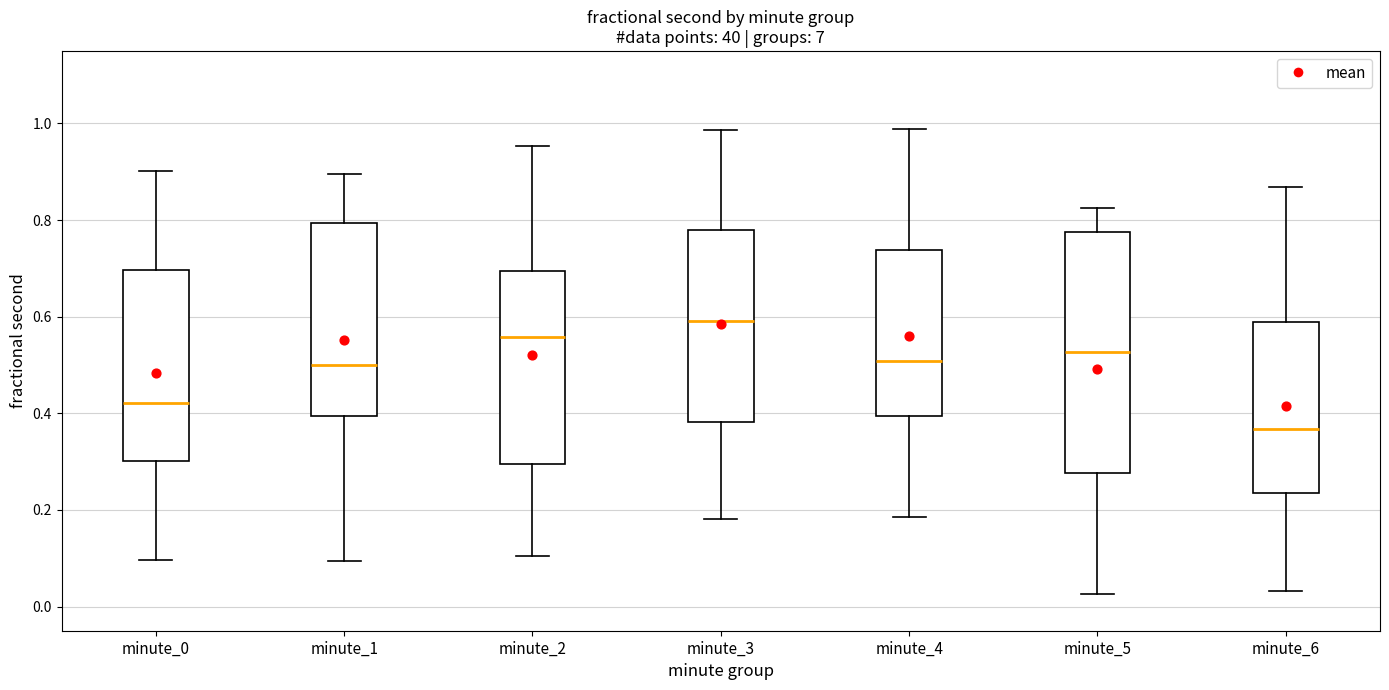

Comparing the boxes themselves (not the whiskers), which one is the tallest?

minute_5